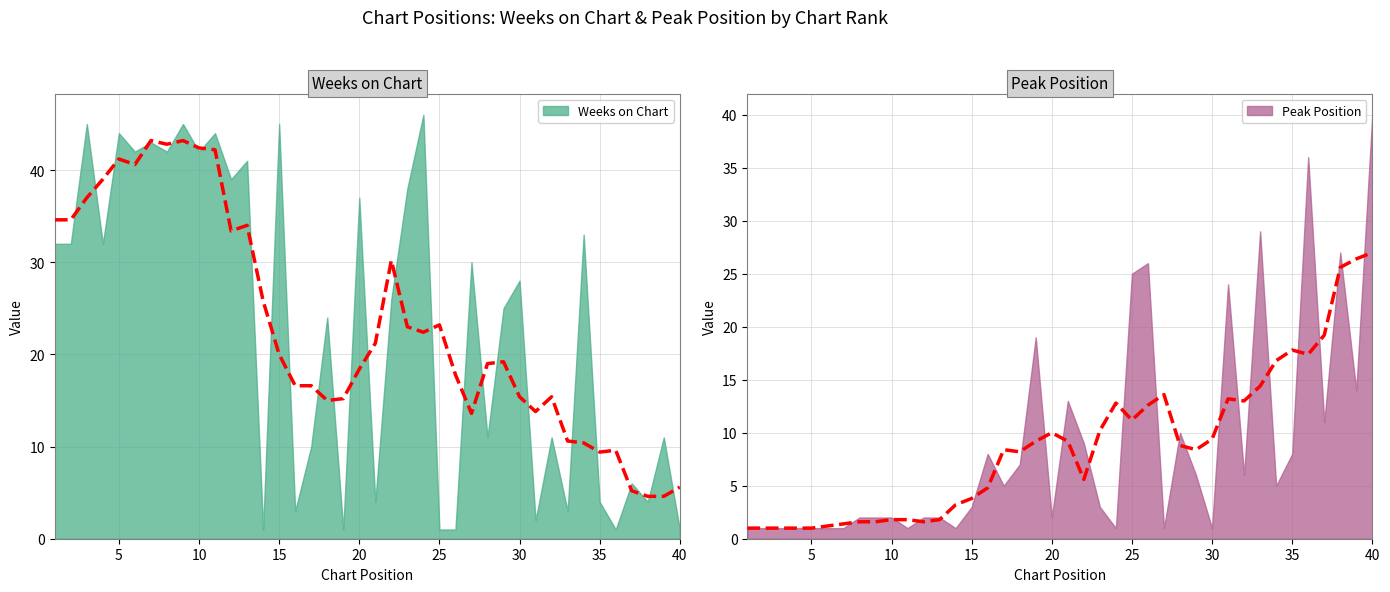

Which series has the largest total across all categories?

Weeks on Chart